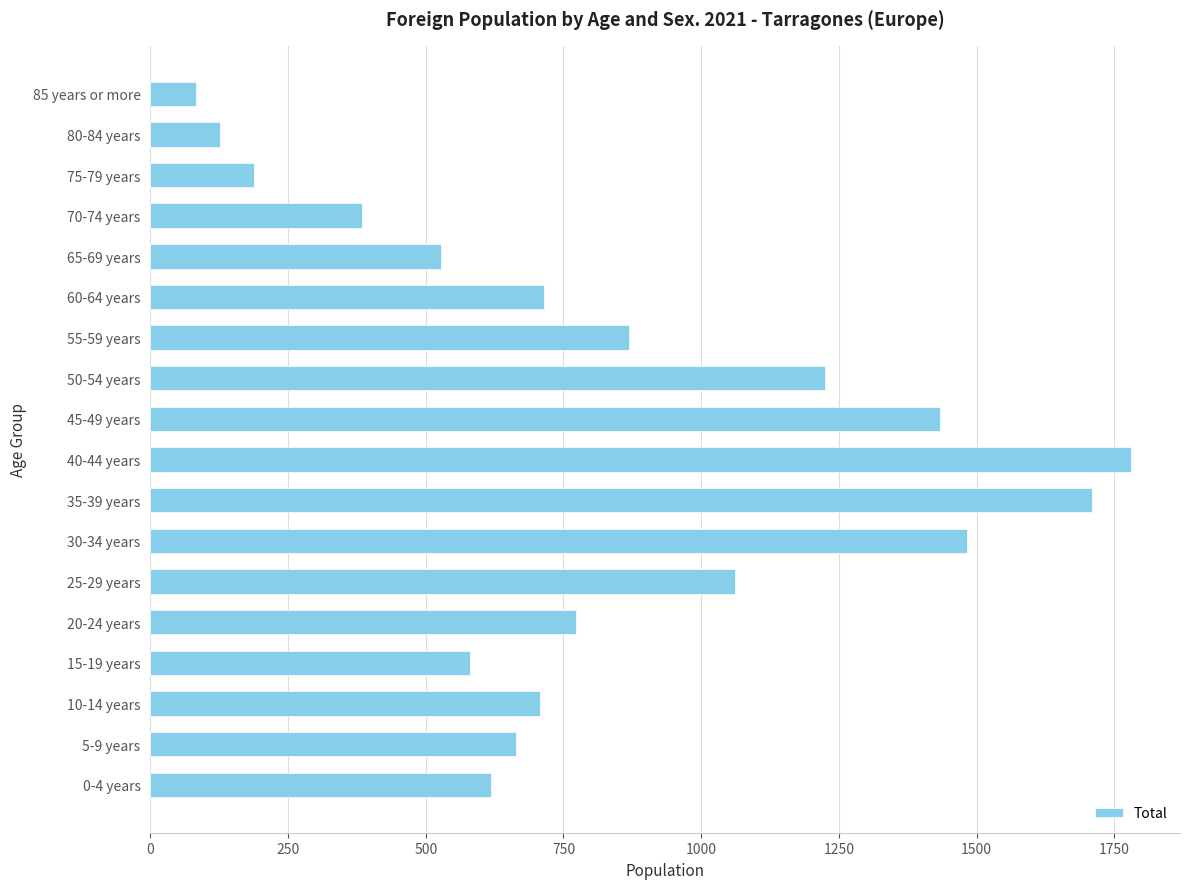

Which label corresponds to the largest value in the chart?

40-44 years